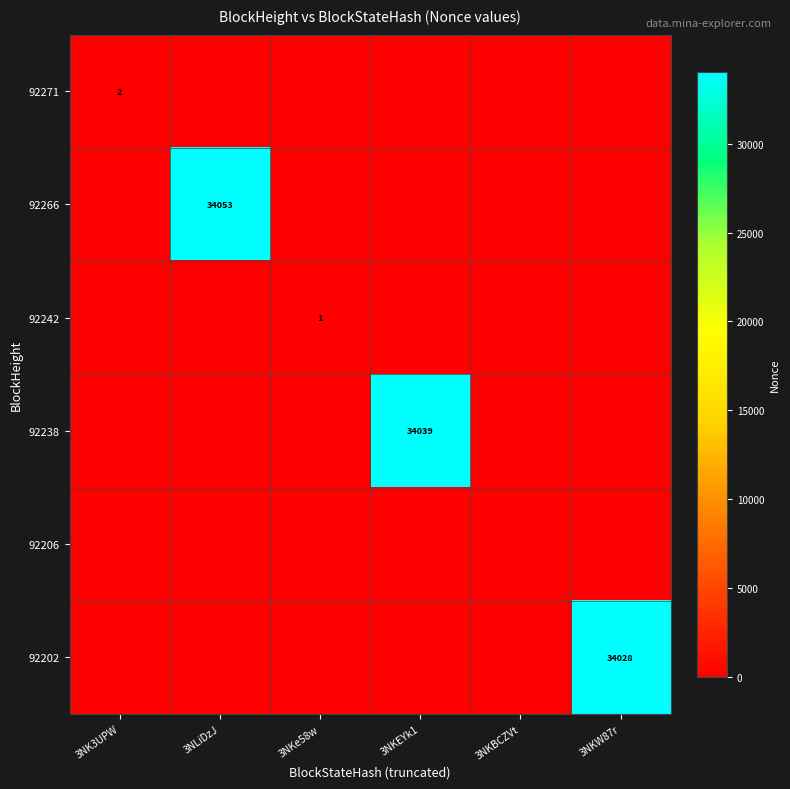

The value of 92238 at 3NKEYk1 is 21346. True or false?

False